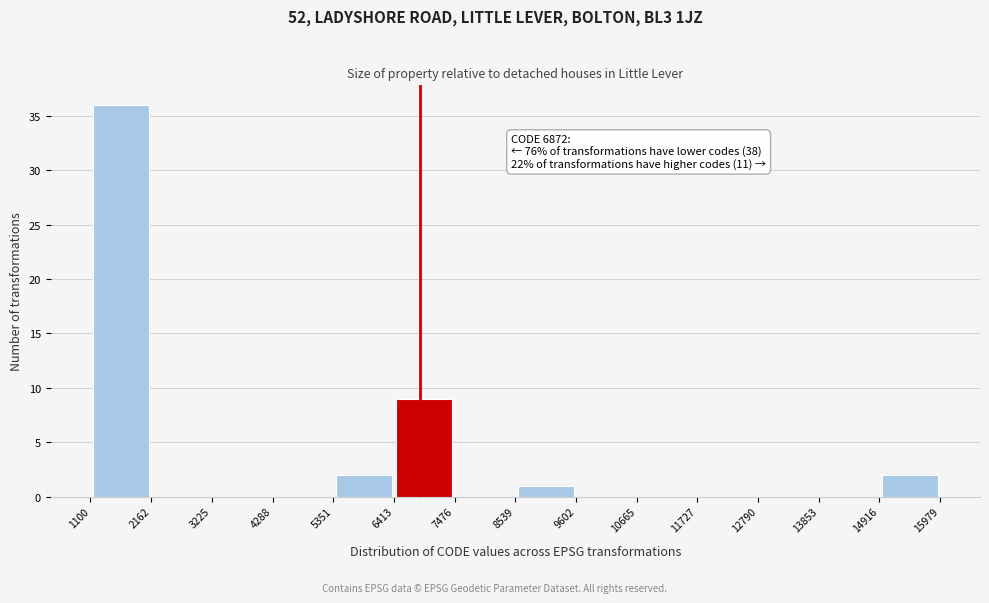

Over which range of the x-axis is the bar tallest?

1100 to 2162